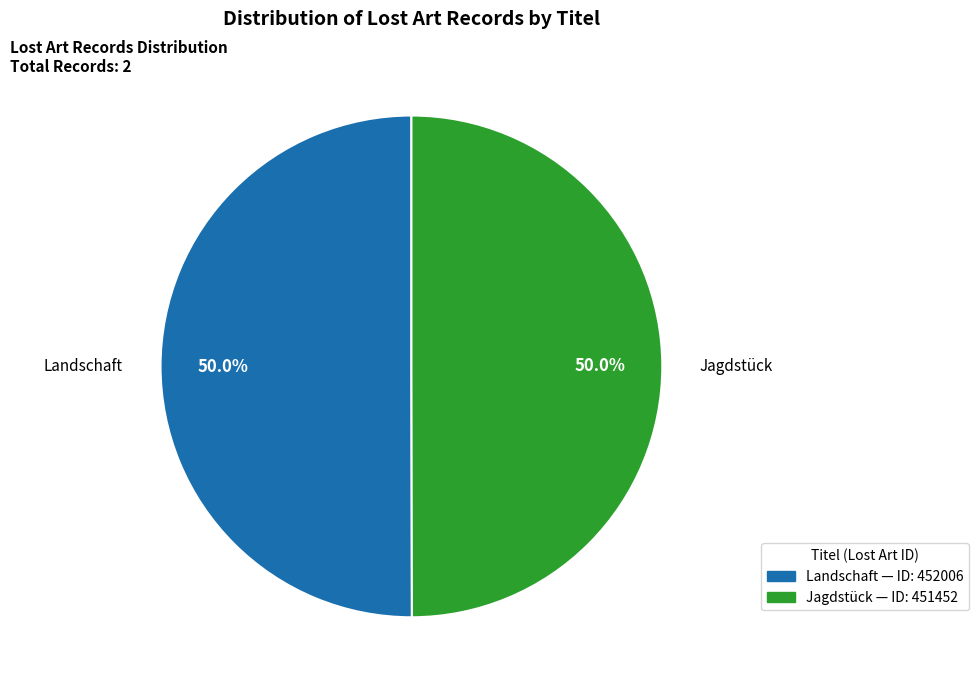

Count the number of slices in the pie.

2